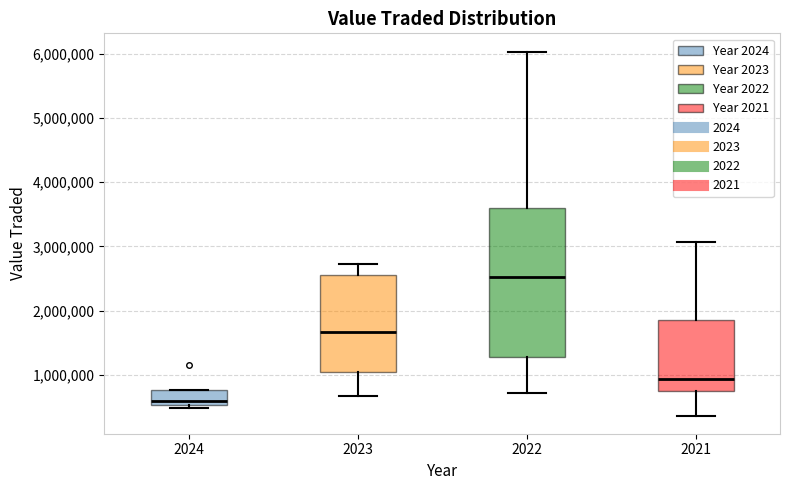

Reading left to right, transcribe this box plot: for each box, give where its median line is, the range the box spans, and where its two whiskers end, as read against the y-axis. The values are not printed on the chart, so give them approximately, as read against the axis.

2024: median 600000, box 500000 to 800000, whiskers 500000 (just below the box's lower edge) to 800000
2023: median 1700000, box 1000000 to 2600000, whiskers 700000 to 2700000
2022: median 2500000, box 1300000 to 3600000, whiskers 700000 to 6000000
2021: median 900000, box 700000 to 1800000, whiskers 400000 to 3100000